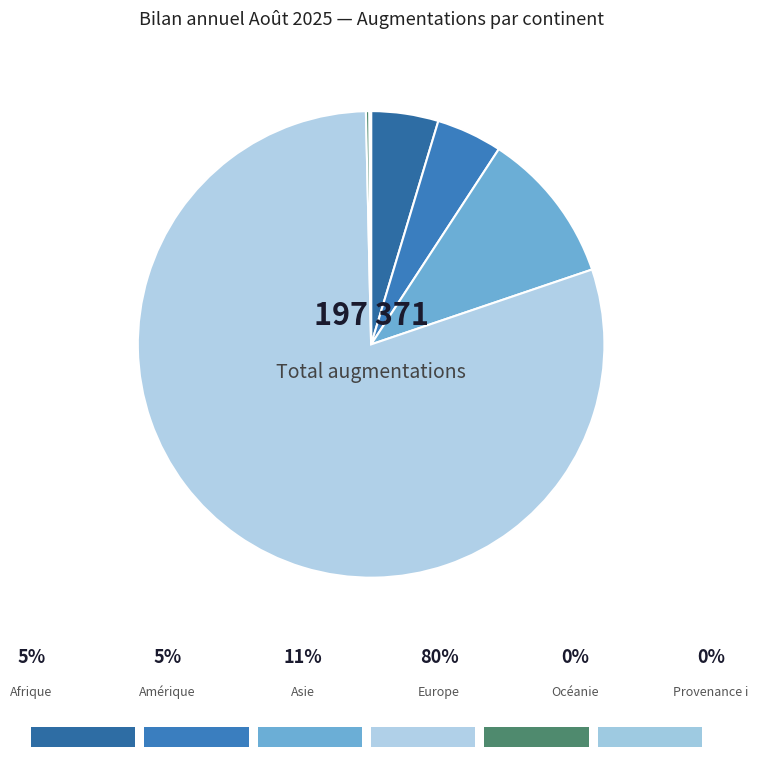

Which slice represents more than half of the pie?

Europe